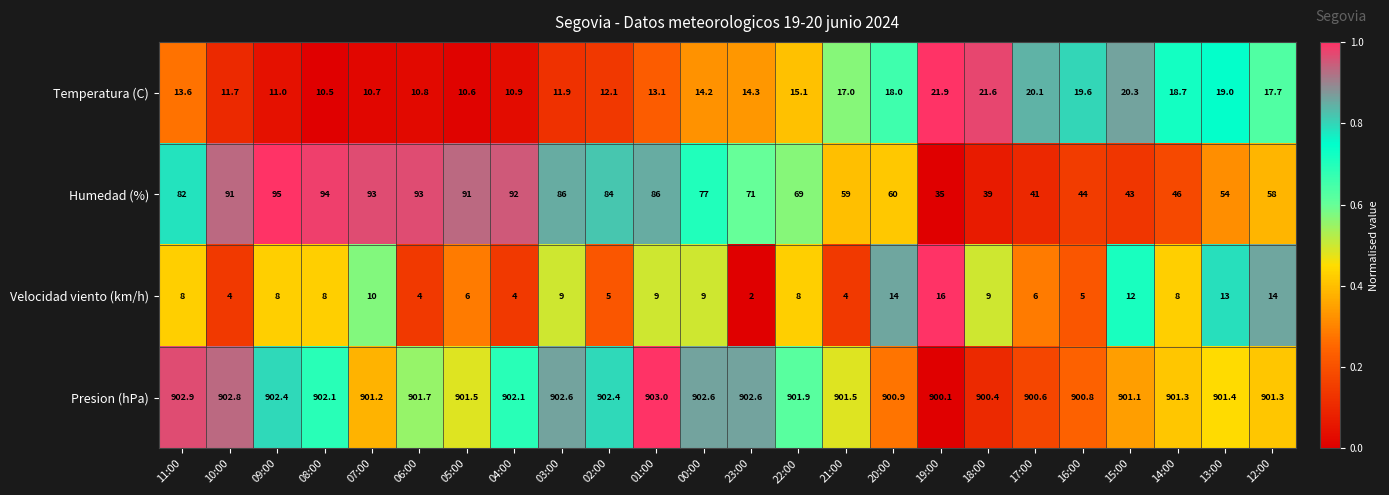

Which series has the largest range (max minus min)?

Humedad (%)